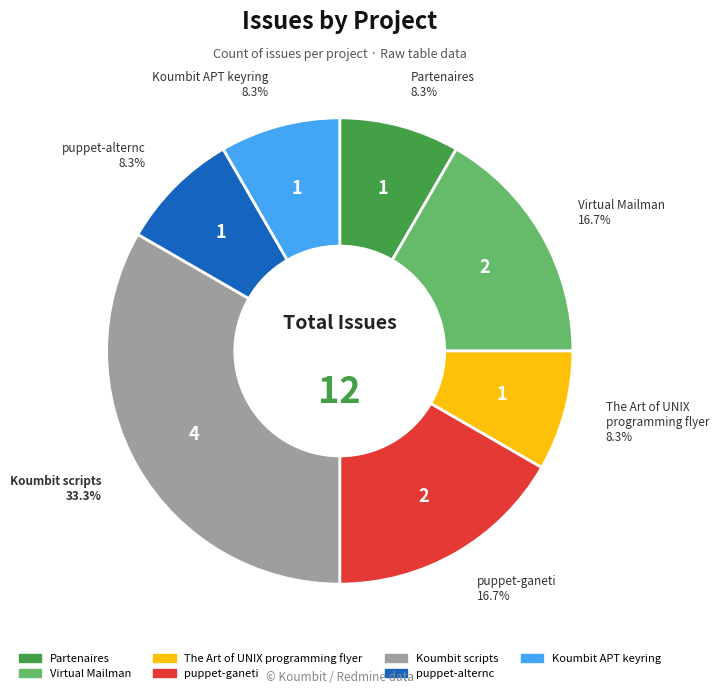

What is the total percentage of puppet-alternc and puppet-ganeti?

25.0%